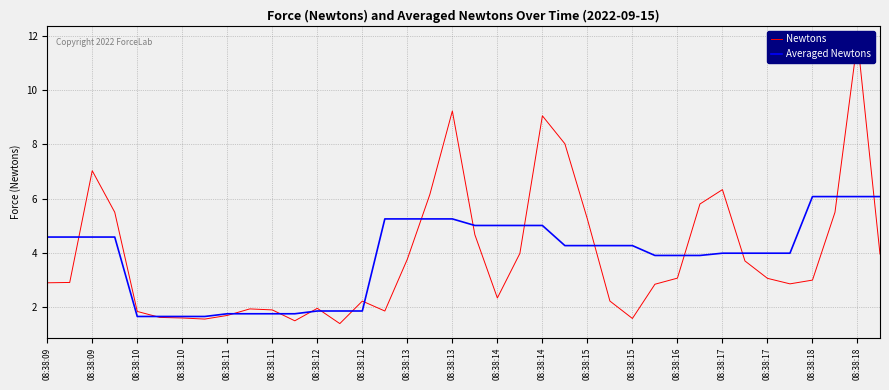

True or false: Averaged Newtons has more than 0 points higher than both neighbors.

False